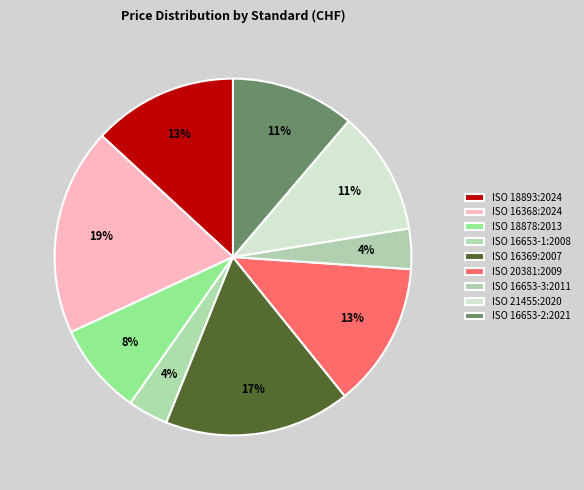

Is there any slice that represents more than half of the pie?

No